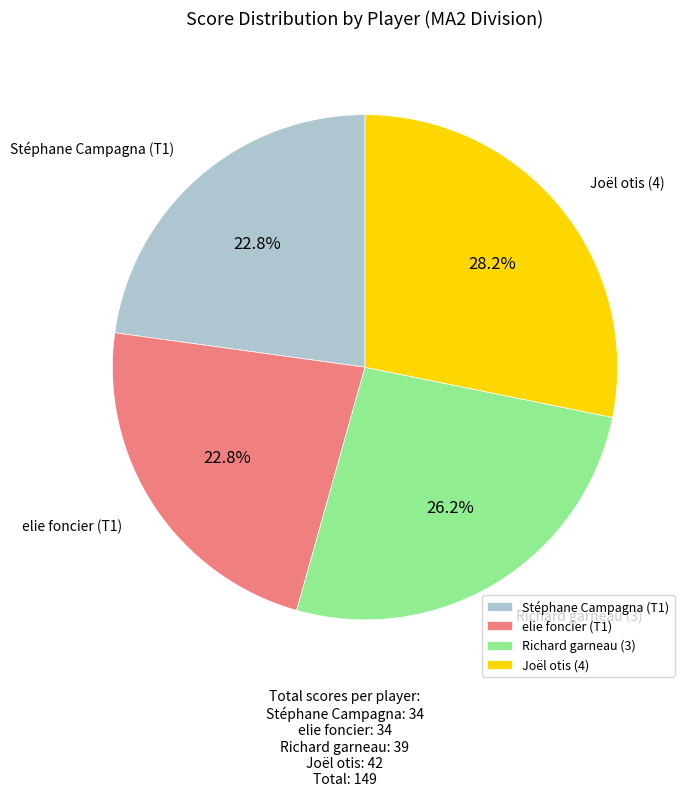

How many slices are in this pie chart?

4